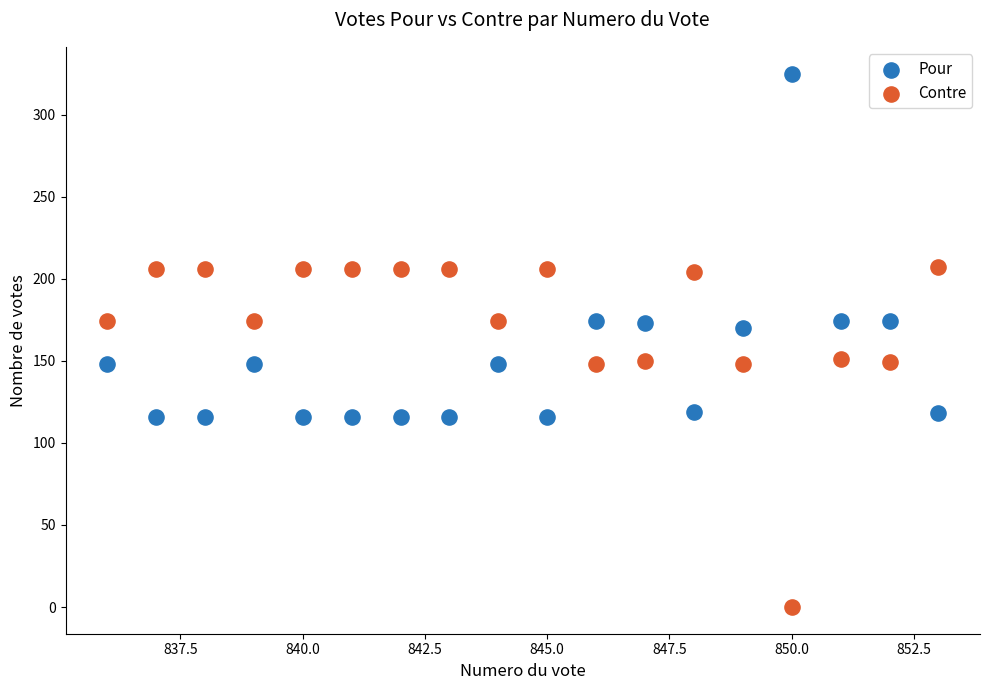

Which series reaches the maximum Y coordinate?

Pour